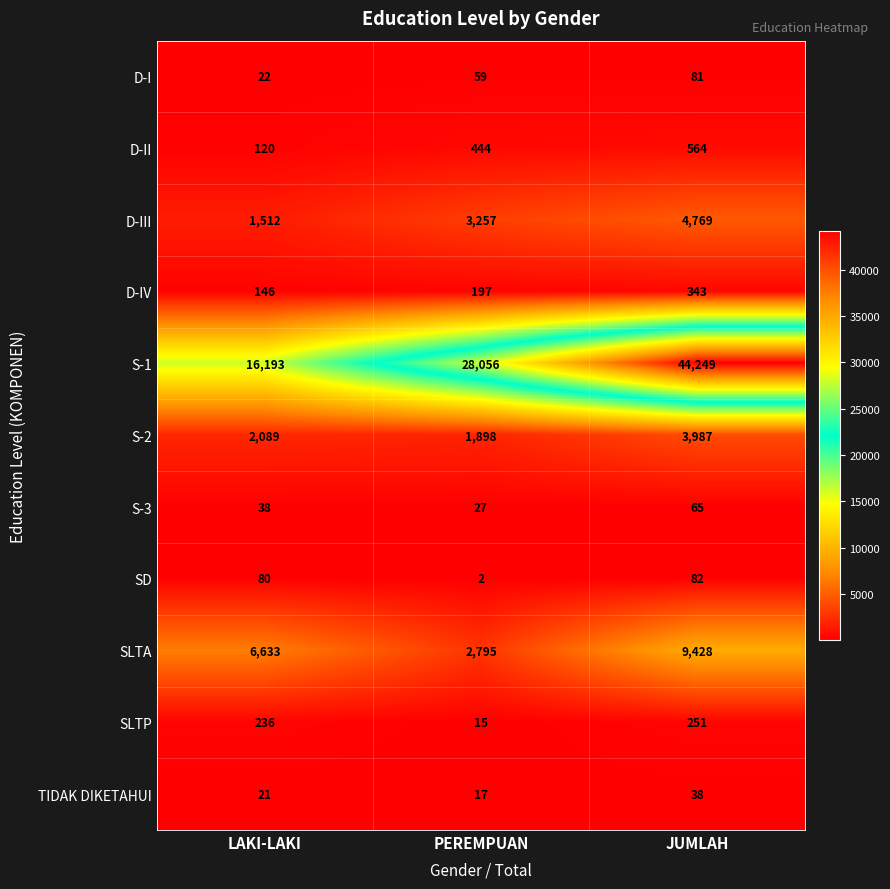

What is the approximate value of D-III at LAKI-LAKI, to the nearest 100?

1500